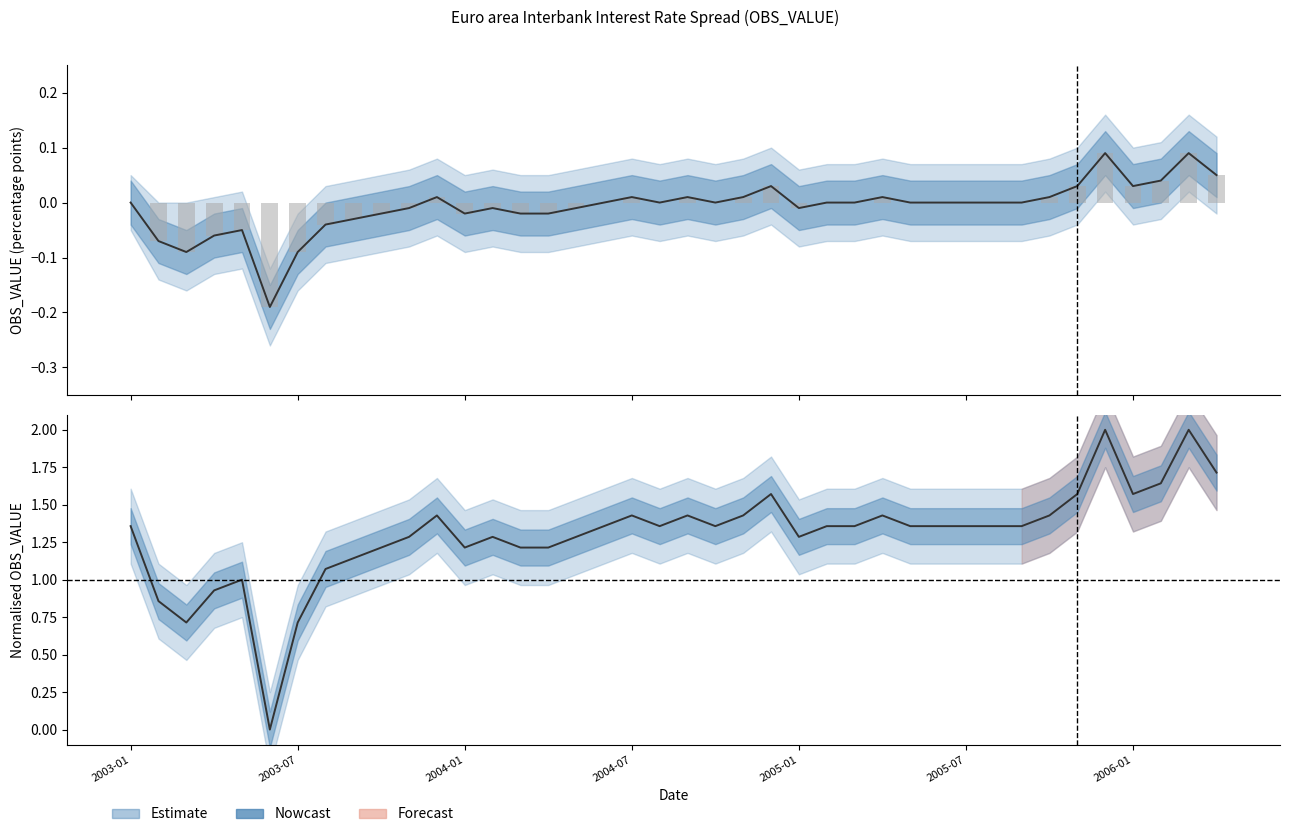

How many distinct data groups are displayed?

3